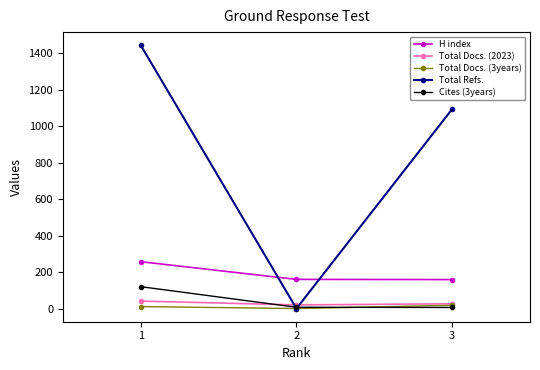

Is the value of Total Docs. (2023) at 2 greater than the value of H index at 3?

No